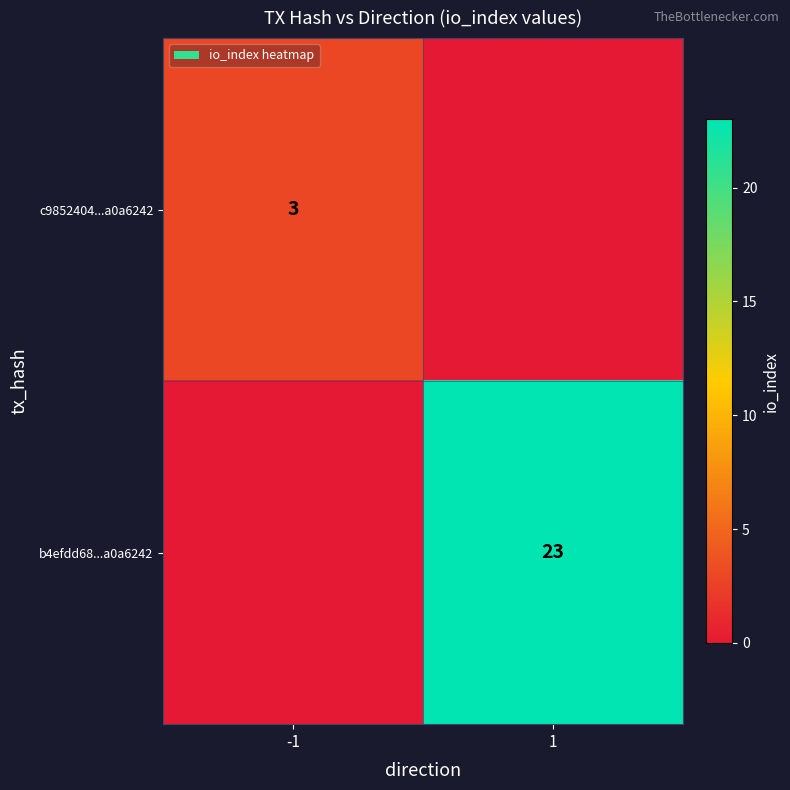

Is the value of c9852404...a0a6242 at -1 greater than the value of b4efdd68...a0a6242 at 1?

No